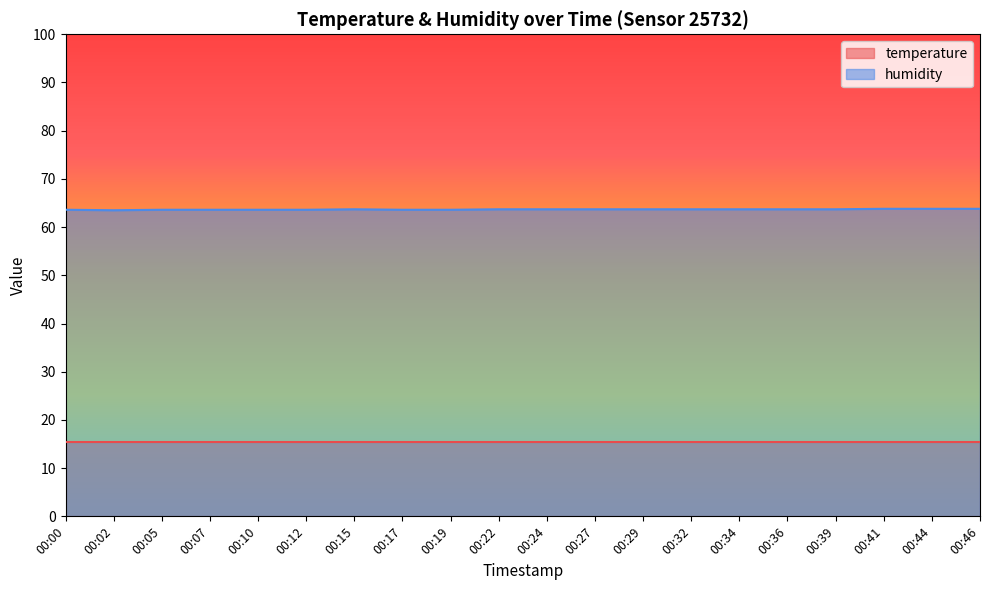

Rank the categories by value from lowest to highest.

00:02, 00:00, 00:05, 00:07, 00:10, 00:12, 00:17, 00:19, 00:15, 00:22, 00:24, 00:27, 00:29, 00:32, 00:34, 00:36, 00:39, 00:41, 00:44, 00:46